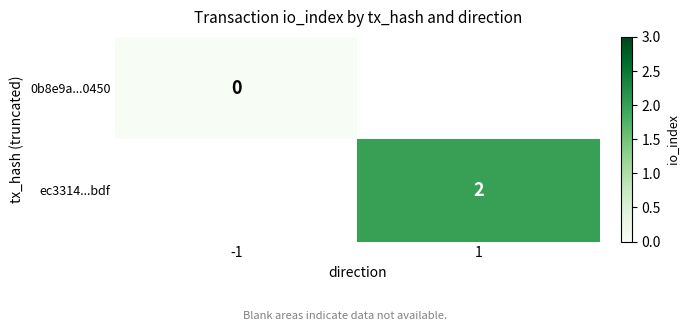

True or false: ec3314...bdf has a value of 4 at 1.

False